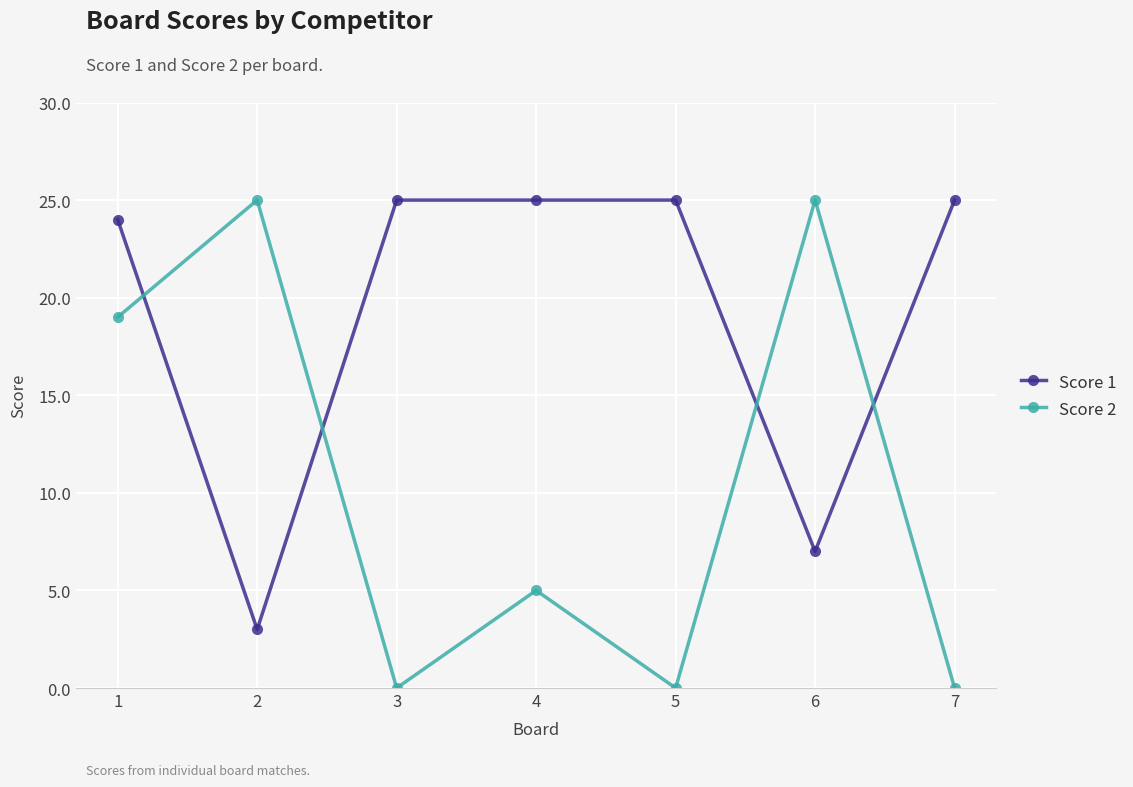

Reading left to right, list all the values displayed in this chart.

Score 1: 24	3	25	25	25	7	25
Score 2: 19	25	0	5	0	25	0